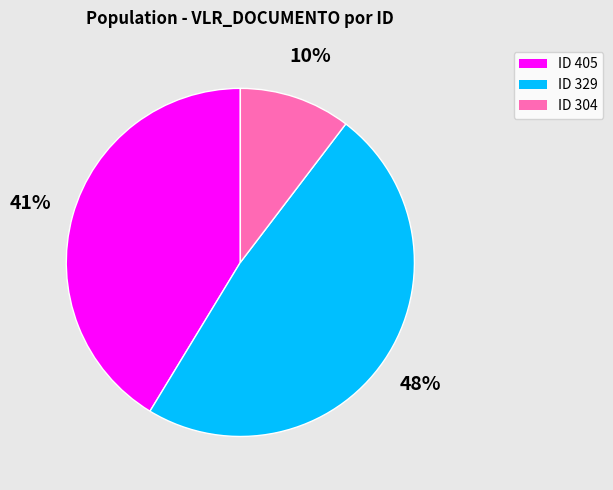

To the nearest percent, what is the average slice percentage?

33%